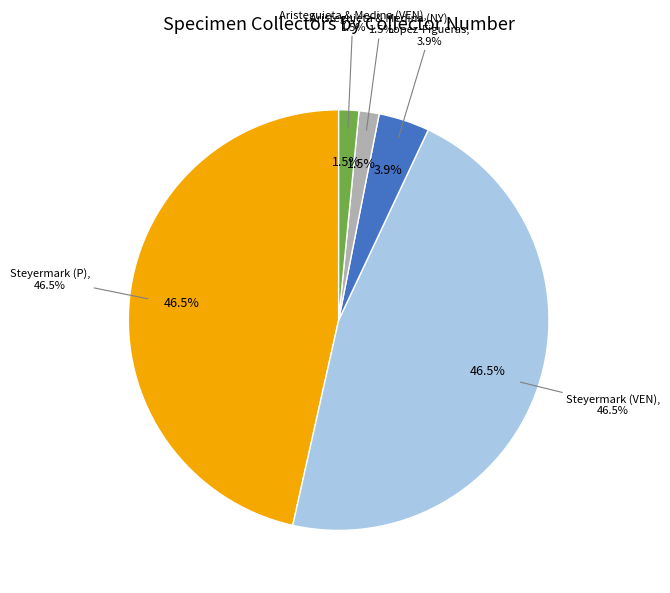

To the nearest percent, what portion does Aristeguieta & Medina (NY) represent?

2%